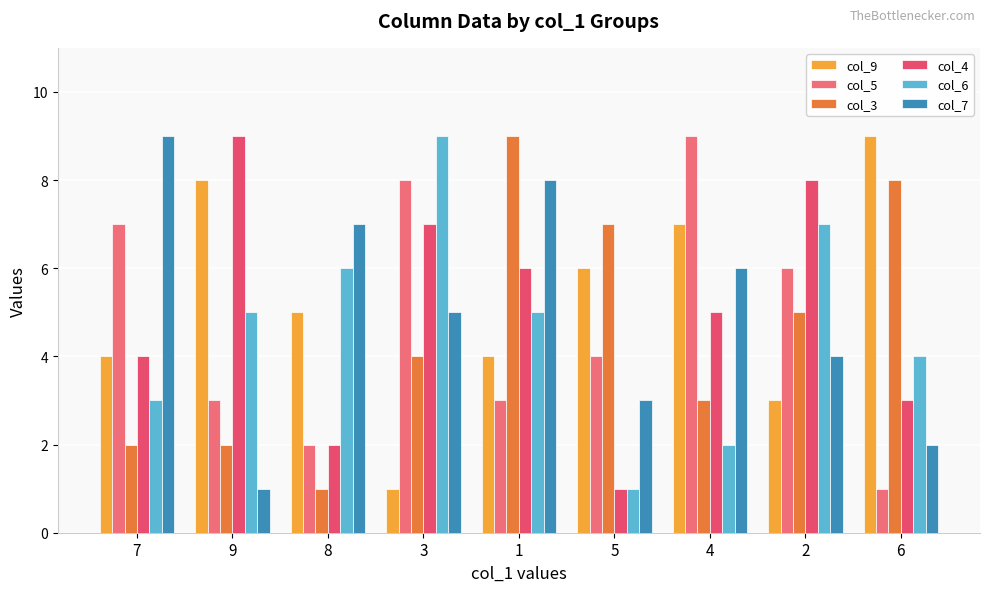

The value of col_9 at 2 is 2. True or false?

False